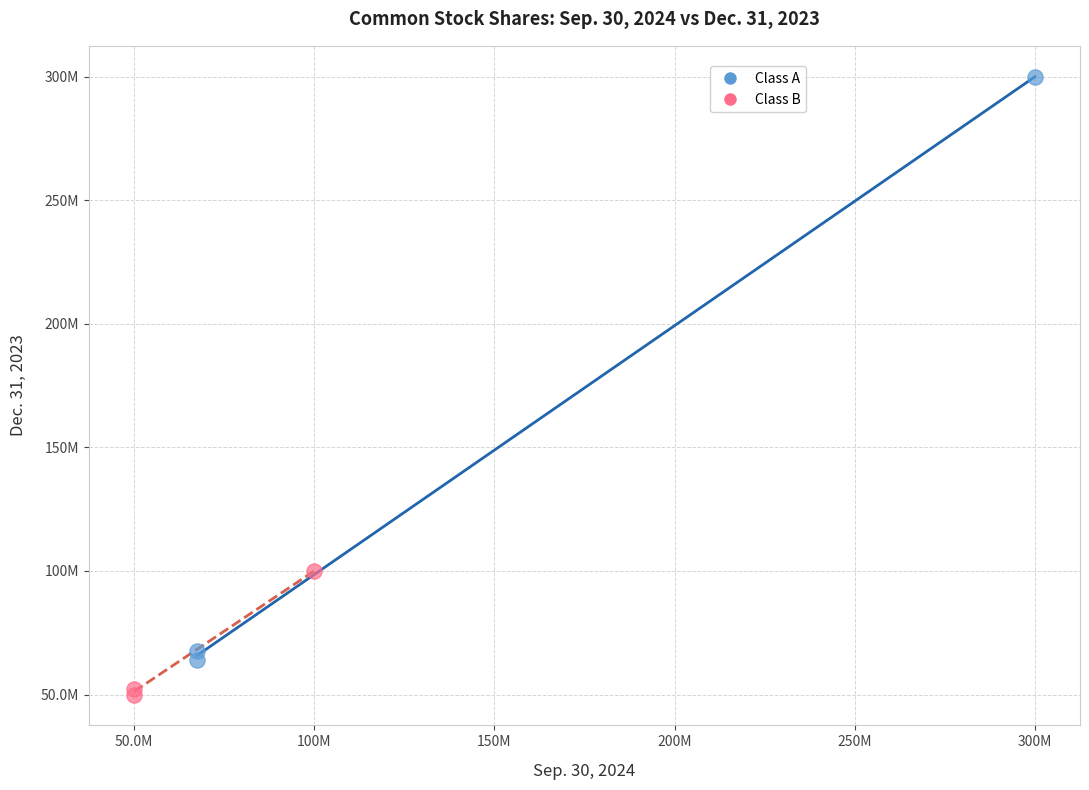

Which series reaches the maximum Y coordinate?

Class A